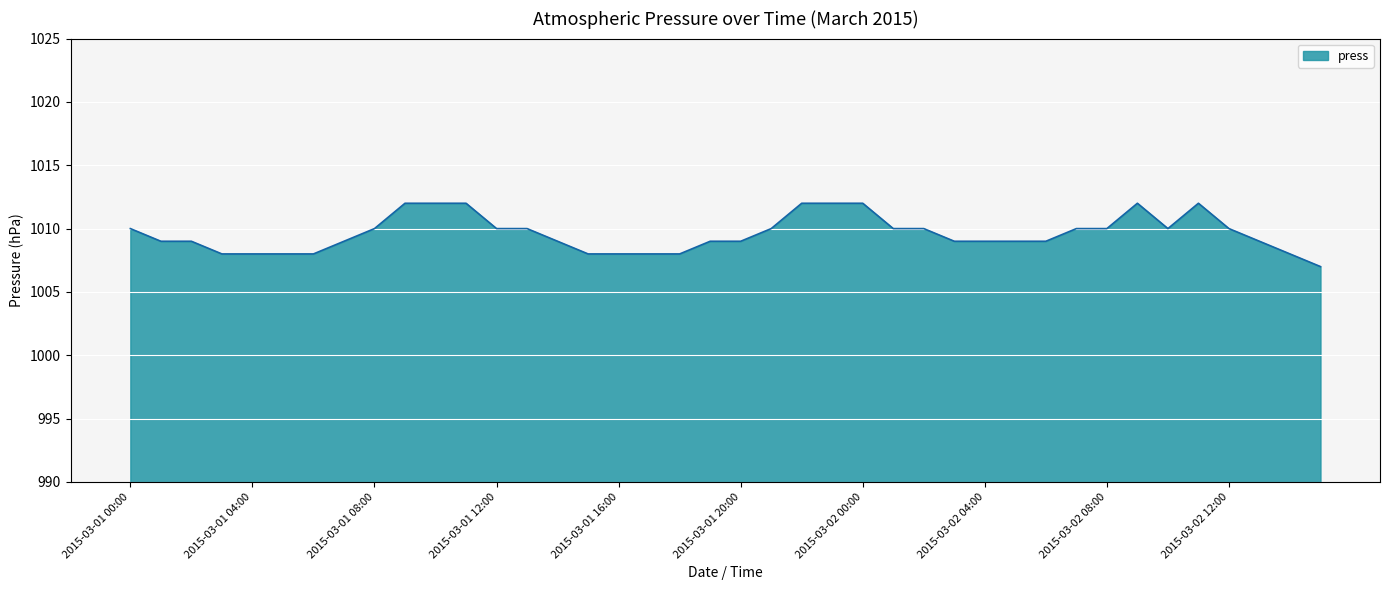

What is the maximum value shown in the chart?

1012